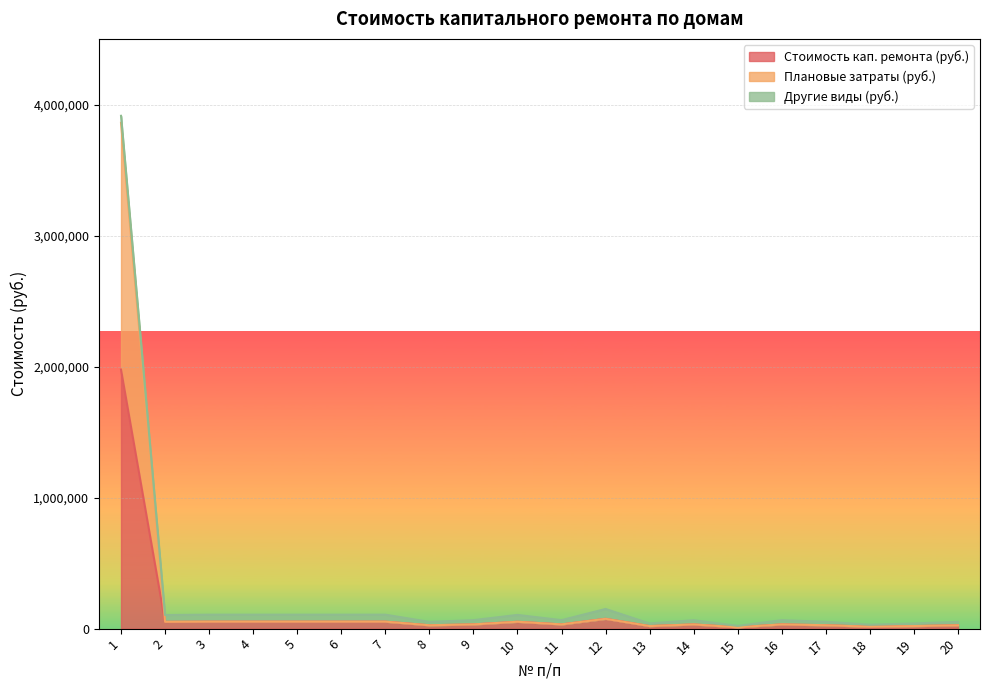

Does the chart display data point markers on the line(s)?

No